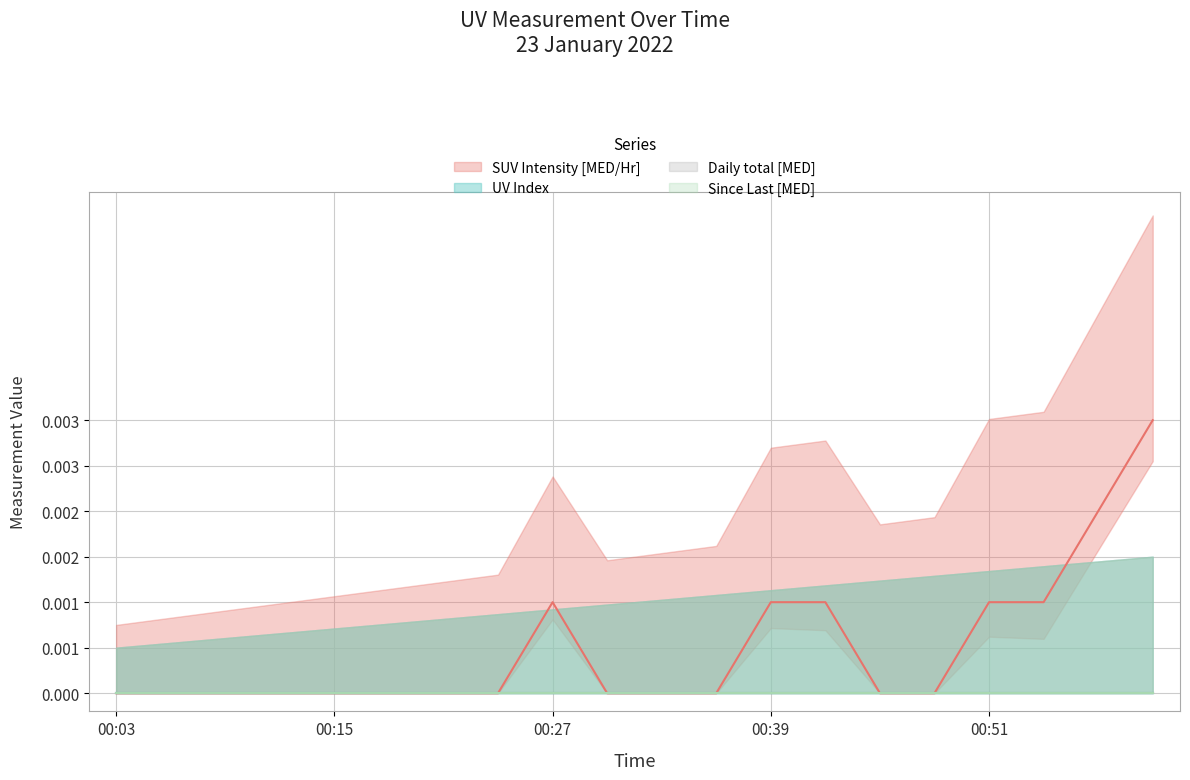

What are all the series names shown in the legend?

SUV Intensity [MED/Hr], UV Index, Daily total [MED], Since Last [MED]